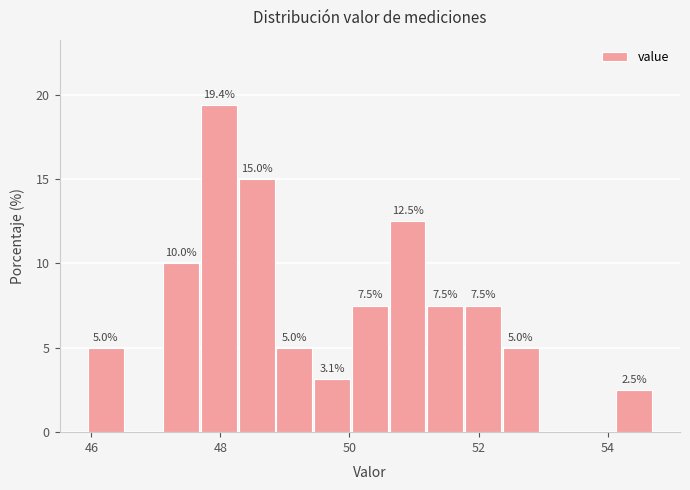

Read against the x-axis, roughly where is the centre of the tallest bar?

48.0